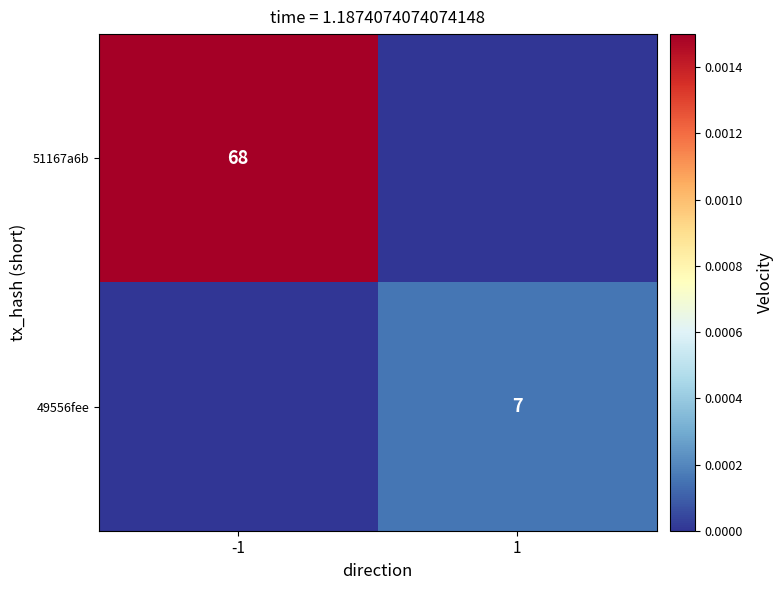

Is it true that 49556fee equals 7 at 1?

True